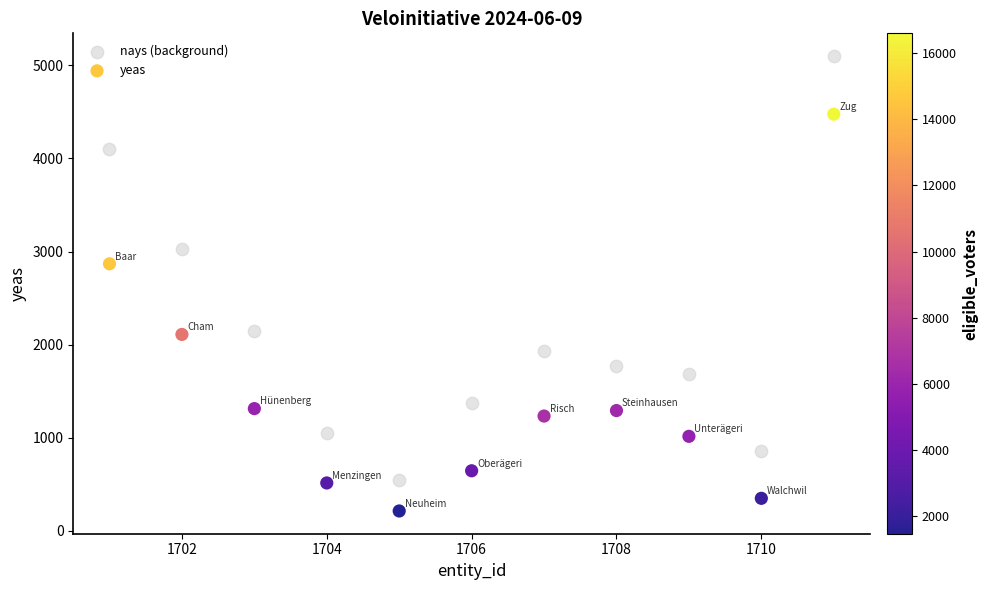

Which series contains the lowest Y value?

yeas